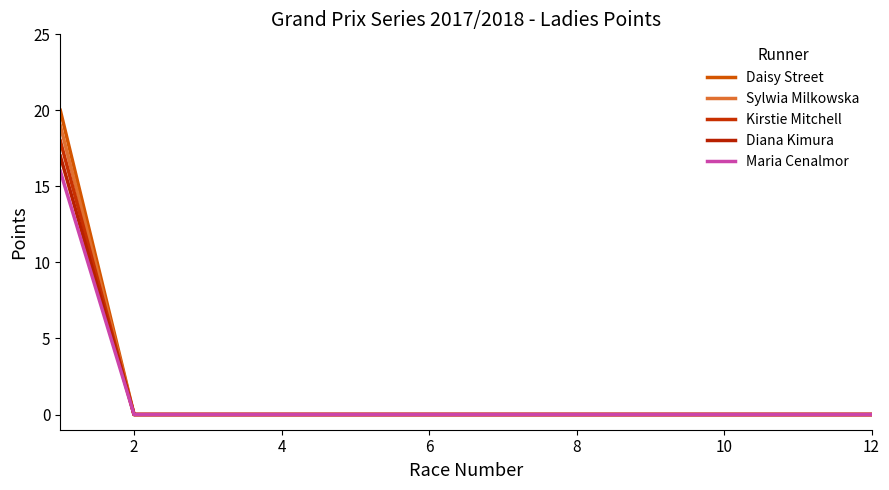

Reading left to right, list all the values displayed in this chart.

Daisy Street: 20	0	0	0	0	0	0	0	0	0	0	0
Sylwia Milkowska: 19	0	0	0	0	0	0	0	0	0	0	0
Kirstie Mitchell: 18	0	0	0	0	0	0	0	0	0	0	0
Diana Kimura: 17	0	0	0	0	0	0	0	0	0	0	0
Maria Cenalmor: 16	0	0	0	0	0	0	0	0	0	0	0